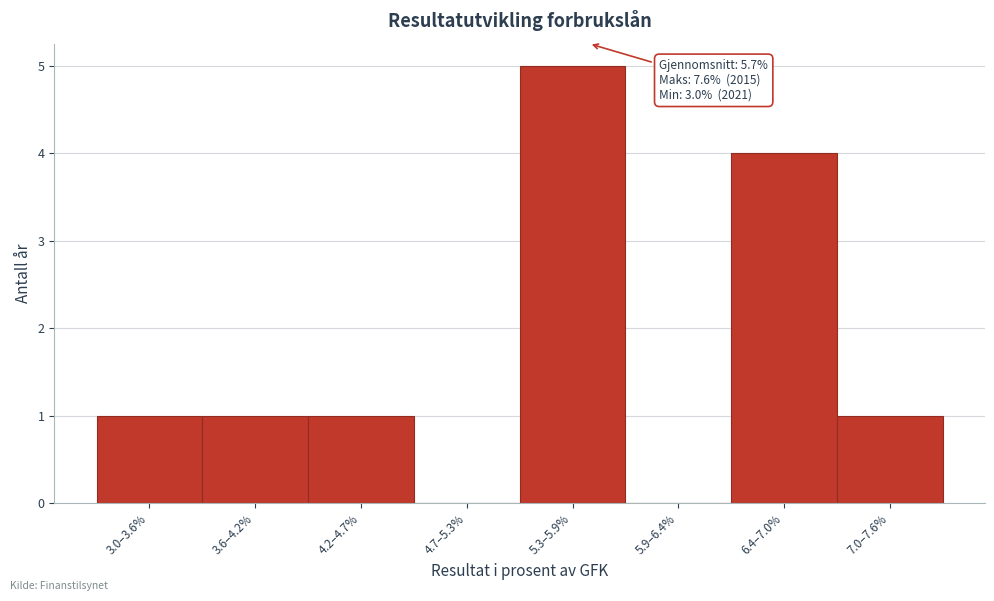

Reading left to right, what are all the values shown in this chart?

3.0–3.6%=1	3.6–4.2%=1	4.2–4.7%=1	4.7–5.3%=0	5.3–5.9%=5	5.9–6.4%=0	6.4–7.0%=4	7.0–7.6%=1